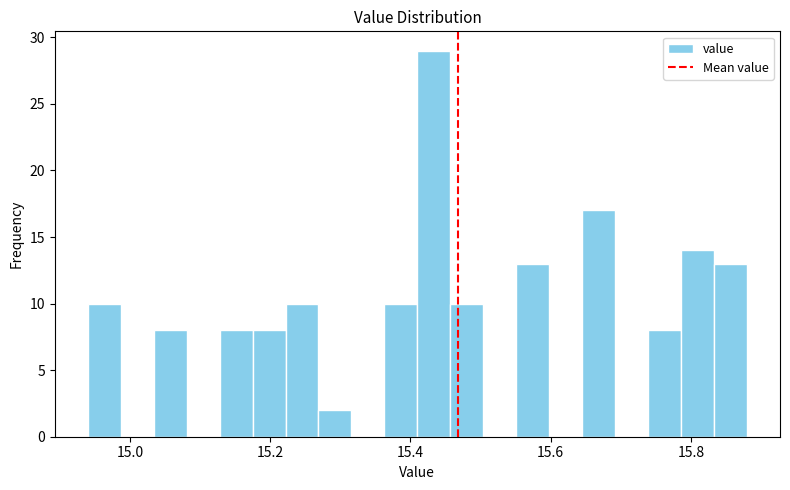

Around what value on the x-axis is the tallest bar? Give the approximate position of its centre, as read against the axis.

15.44